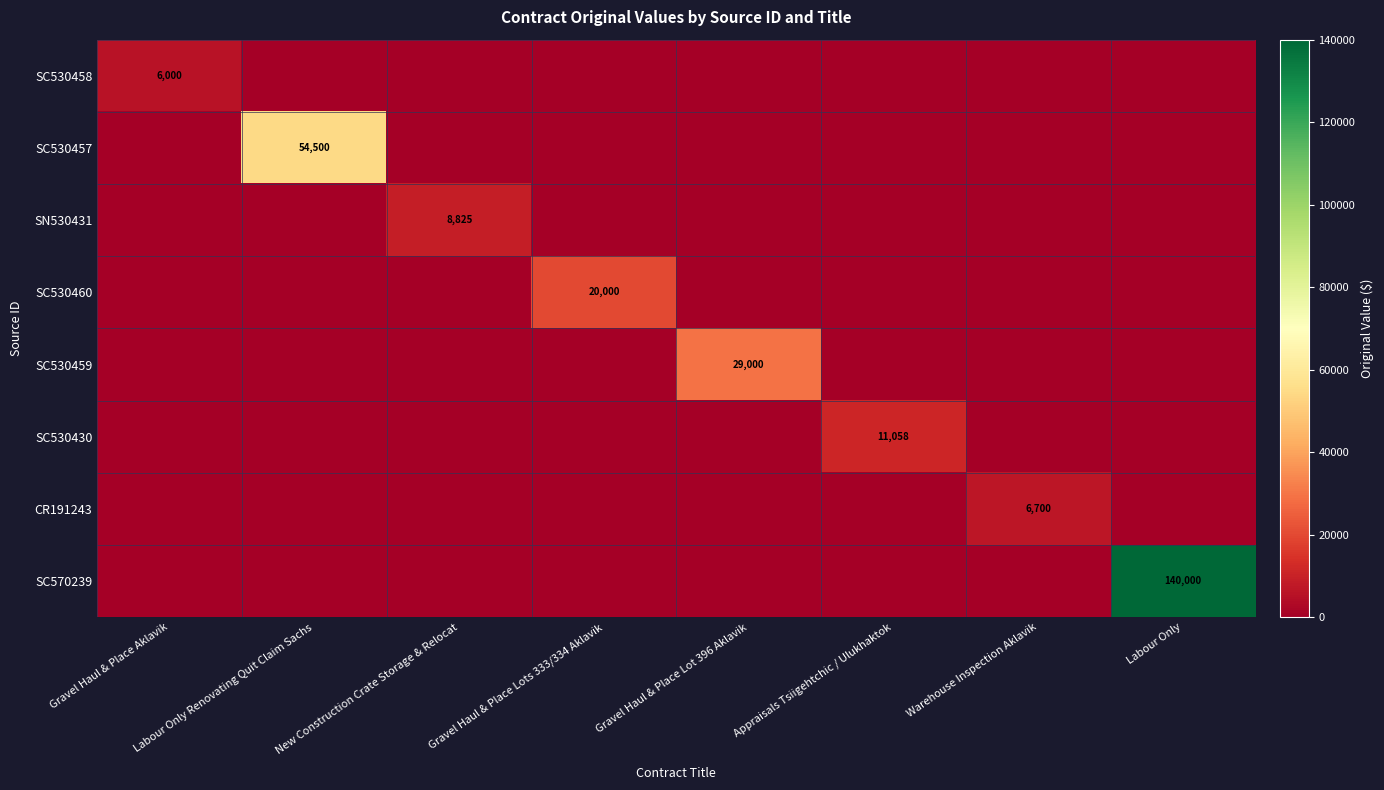

Rank the series by their maximum value, from highest to lowest.

SC570239, SC530457, SC530459, SC530460, SC530430, SN530431, CR191243, SC530458